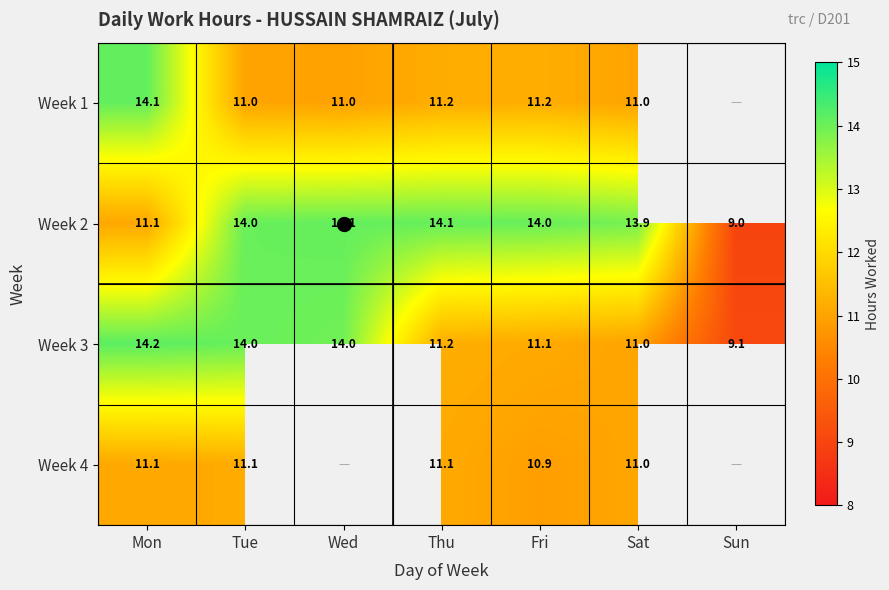

Which series has the widest spread of values?

Week 2